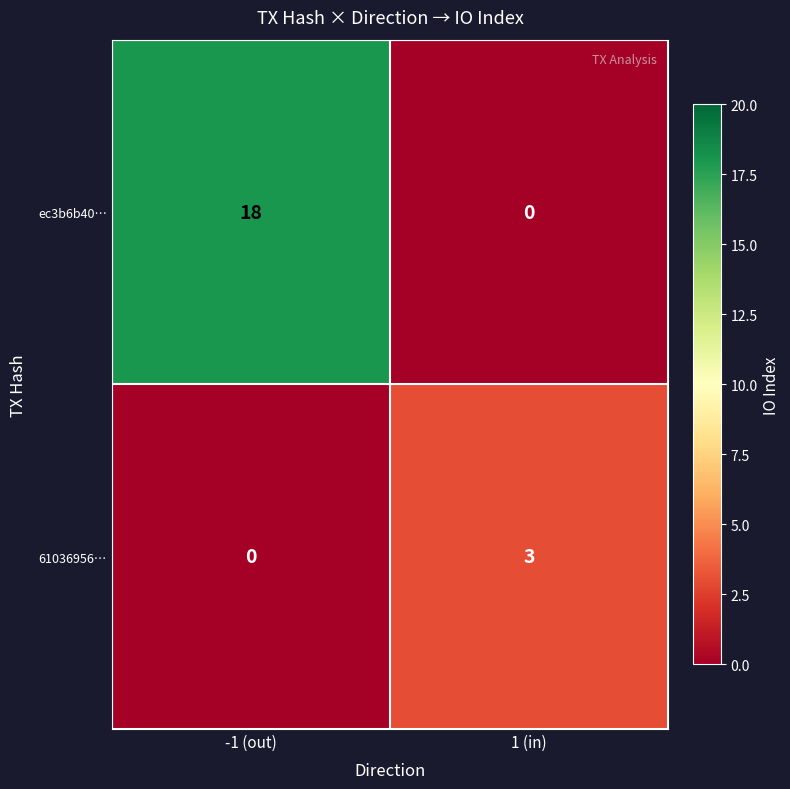

Rank the series at -1 (out) from lowest to highest value.

61036956…, ec3b6b40…